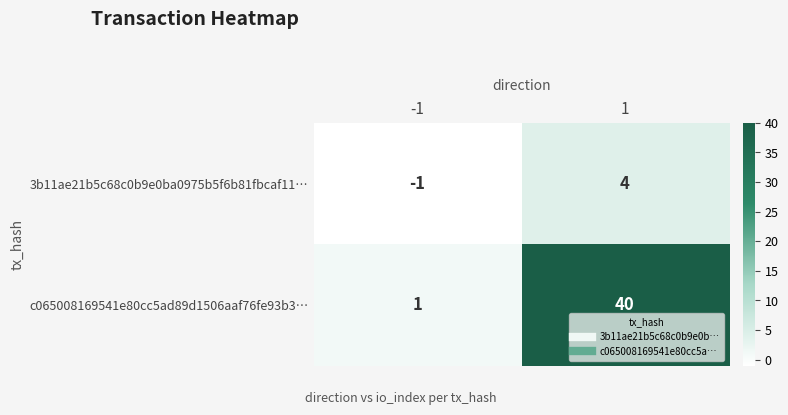

Reading left to right, list all the values displayed in this chart.

3b11ae21b5c68c0b9e0ba0975b5f6b81fbcaf11…: -1=-1	1=4
c065008169541e80cc5ad89d1506aaf76fe93b3…: -1=1	1=40